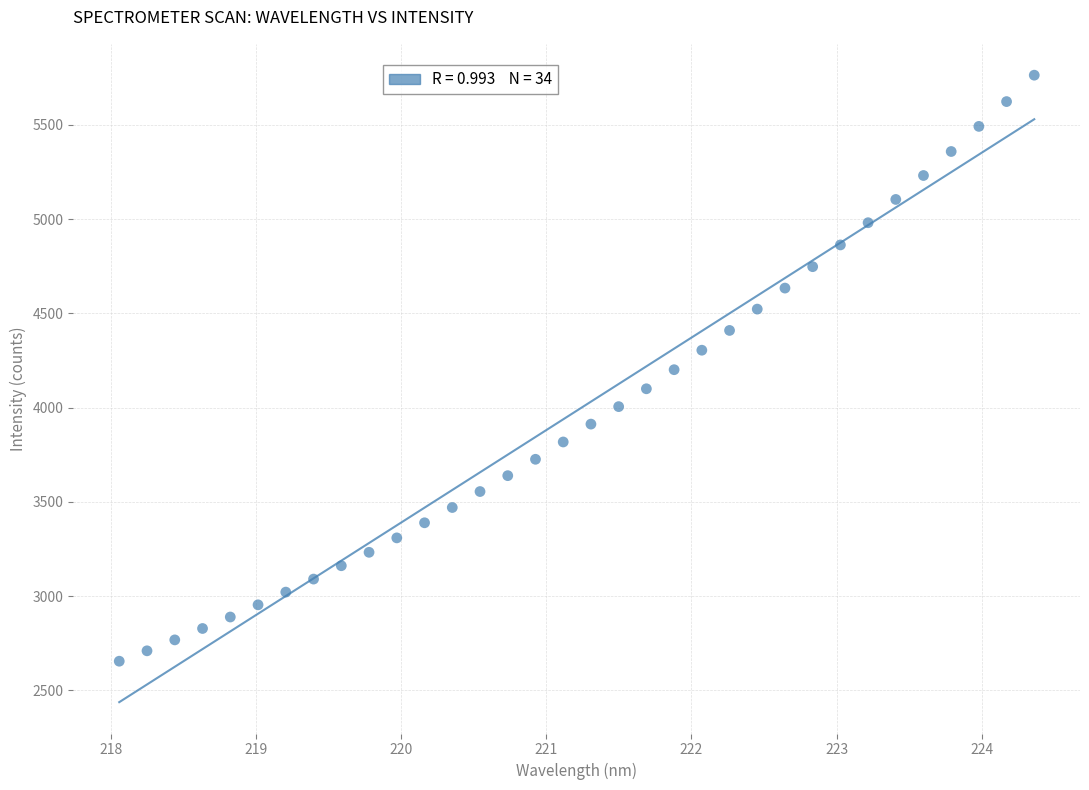

What is the range of X values (max minus min)?

6.3